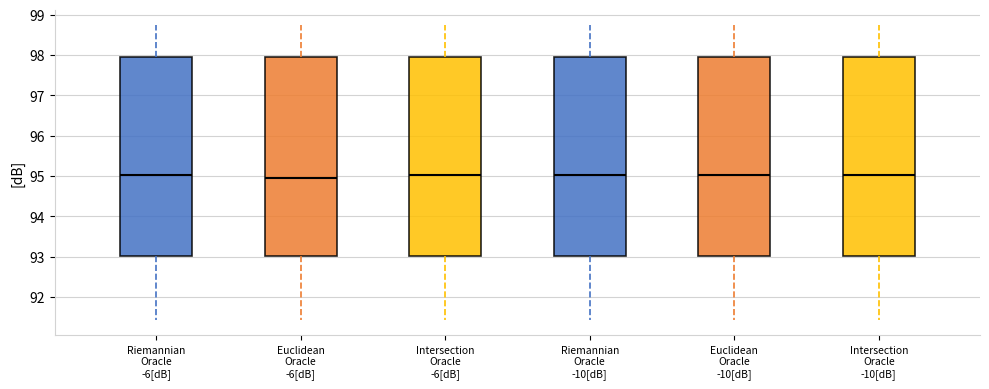

Reading left to right, read every box against the y-axis: the position of its median line, the range the box covers, and the ends of its whiskers. The values are not printed on the chart, so give them approximately, as read against the axis.

Riemannian Oracle -6[dB]: median 95.0, box 93.0 to 98.0, whiskers 91.4 to 98.7
Euclidean Oracle -6[dB]: median 95.0, box 93.0 to 98.0, whiskers 91.4 to 98.7
Intersection Oracle -6[dB]: median 95.0, box 93.0 to 98.0, whiskers 91.4 to 98.7
Riemannian Oracle -10[dB]: median 95.0, box 93.0 to 98.0, whiskers 91.4 to 98.7
Euclidean Oracle -10[dB]: median 95.0, box 93.0 to 98.0, whiskers 91.4 to 98.7
Intersection Oracle -10[dB]: median 95.0, box 93.0 to 98.0, whiskers 91.4 to 98.7